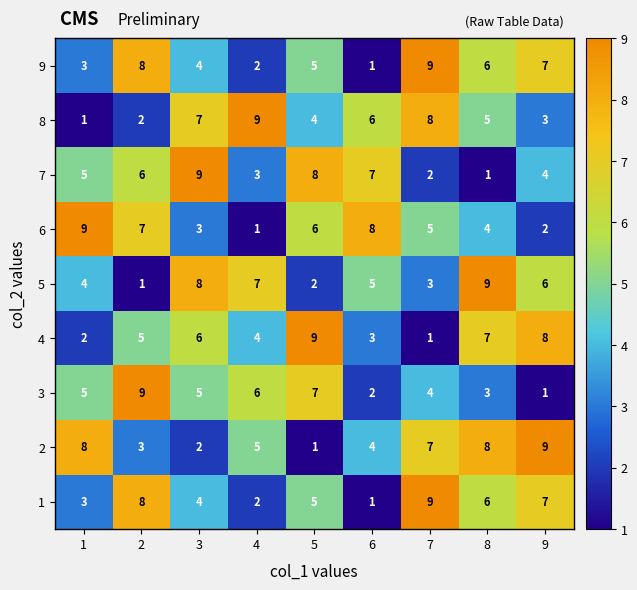

What is the difference between the highest and lowest values at 2?

8